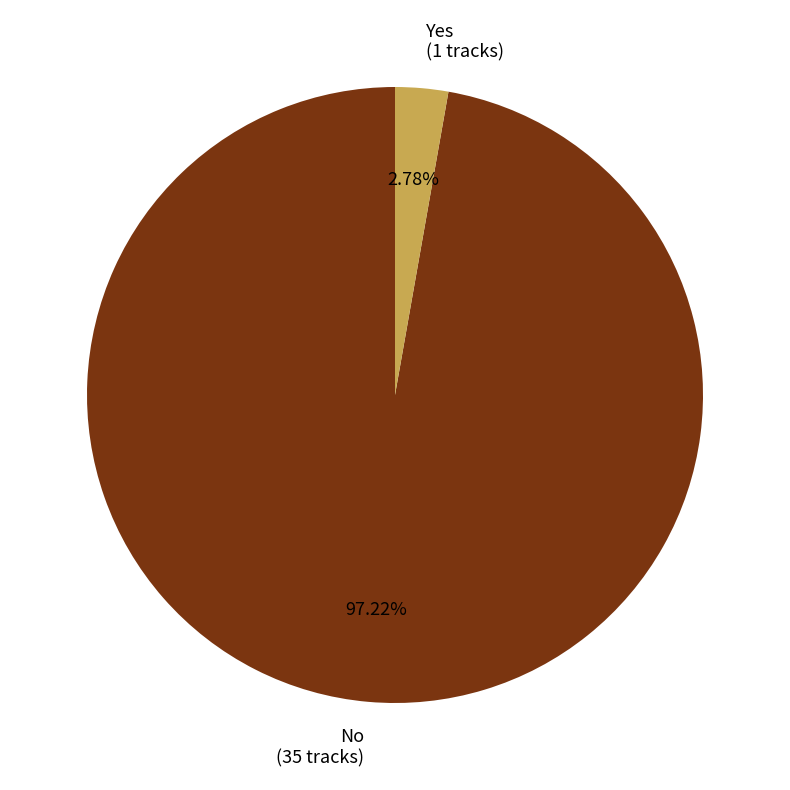

How many segments does this pie chart have?

2